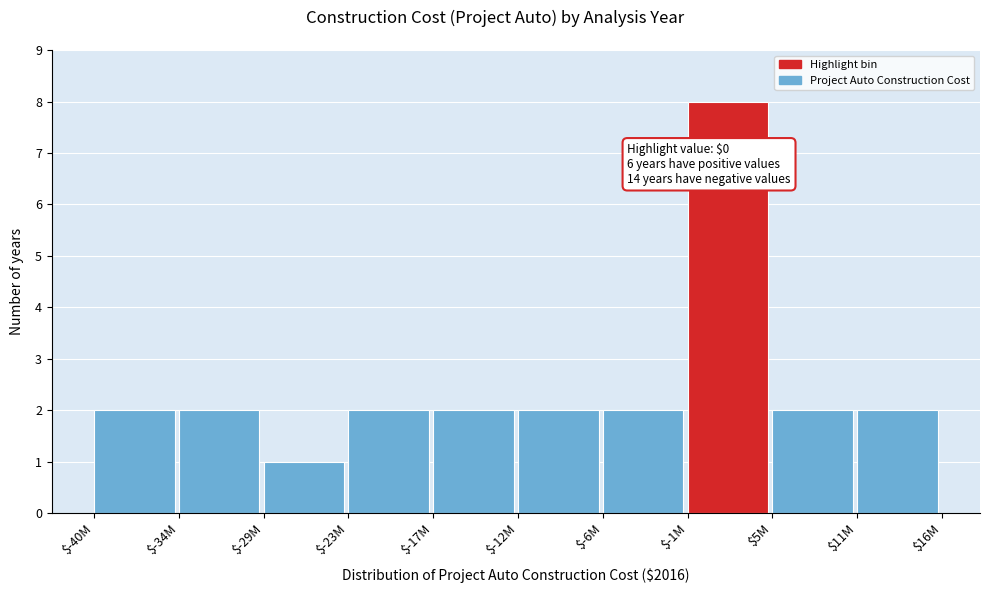

Reading left to right, transcribe all the data shown in this chart.

2	2	1	2	2	2	2	8	2	2